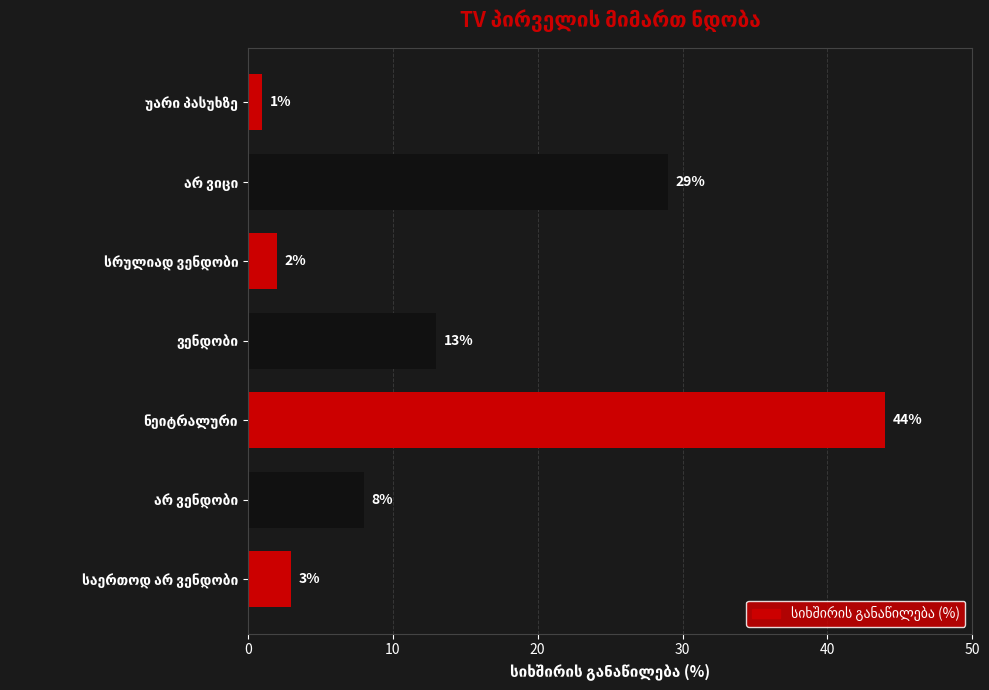

What is the average value?

14